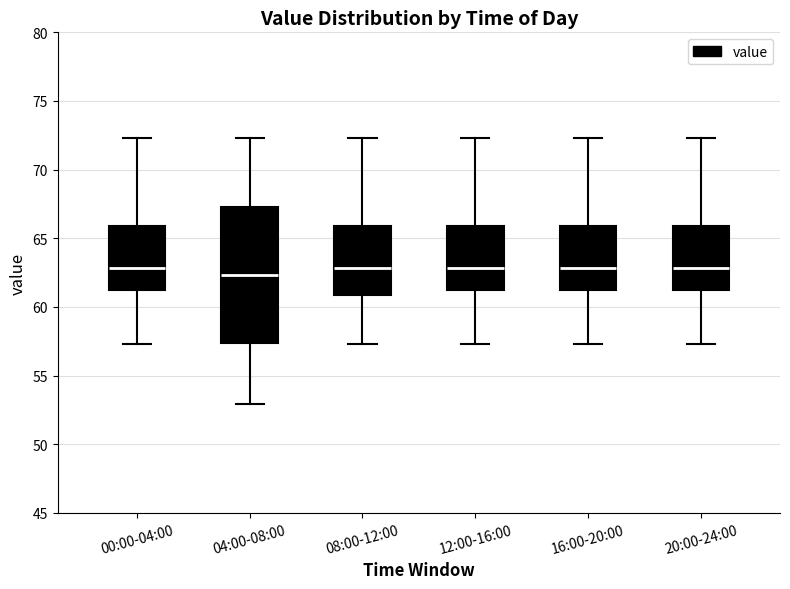

Reading left to right, read every box against the y-axis: the position of its median line, the range the box covers, and the ends of its whiskers. The values are not printed on the chart, so give them approximately, as read against the axis.

00:00-04:00: median 63.0, box 61.5 to 66.0, whiskers 57.5 to 72.5
04:00-08:00: median 62.5, box 57.5 to 67.5, whiskers 53.0 to 72.5
08:00-12:00: median 63.0, box 61.0 to 66.0, whiskers 57.5 to 72.5
12:00-16:00: median 63.0, box 61.5 to 66.0, whiskers 57.5 to 72.5
16:00-20:00: median 63.0, box 61.5 to 66.0, whiskers 57.5 to 72.5
20:00-24:00: median 63.0, box 61.5 to 66.0, whiskers 57.5 to 72.5